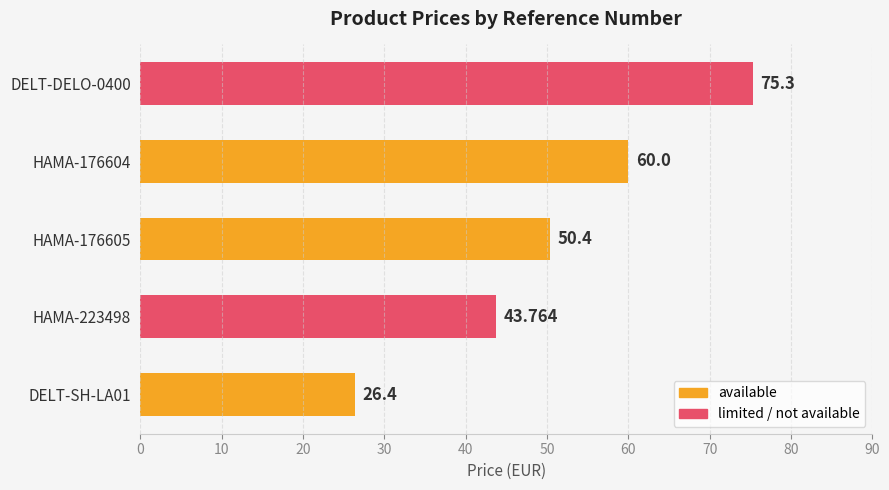

Does the chart contain any negative values?

No